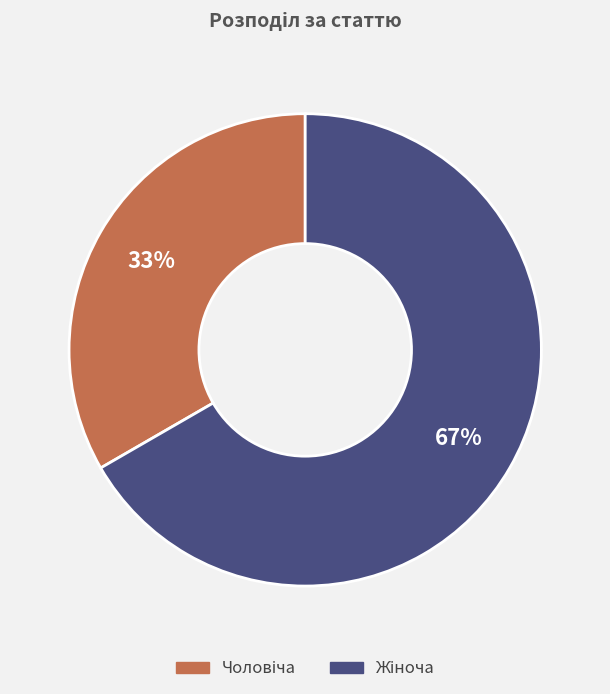

Is there a majority slice in this chart?

Yes